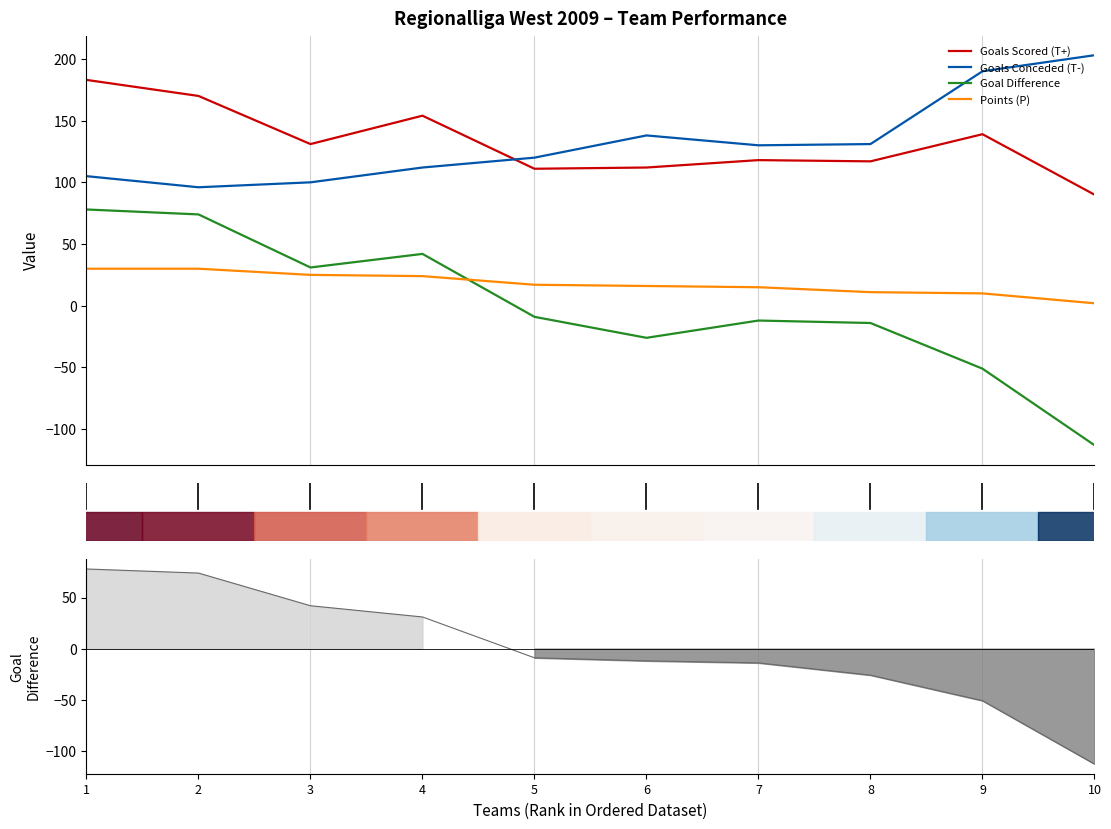

At how many categories does at least one series exceed 114?

10